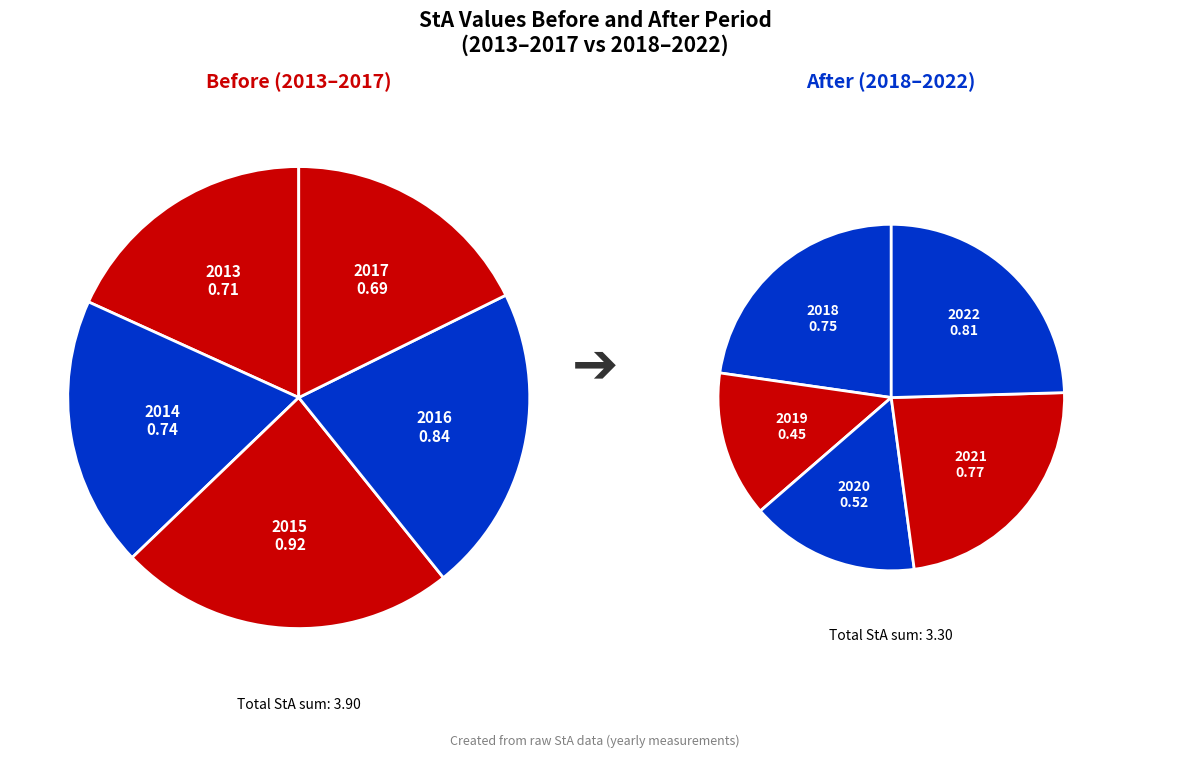

Rank the categories by value from lowest to highest.

2019, 2020, 2017, 2013, 2014, 2018, 2021, 2022, 2016, 2015